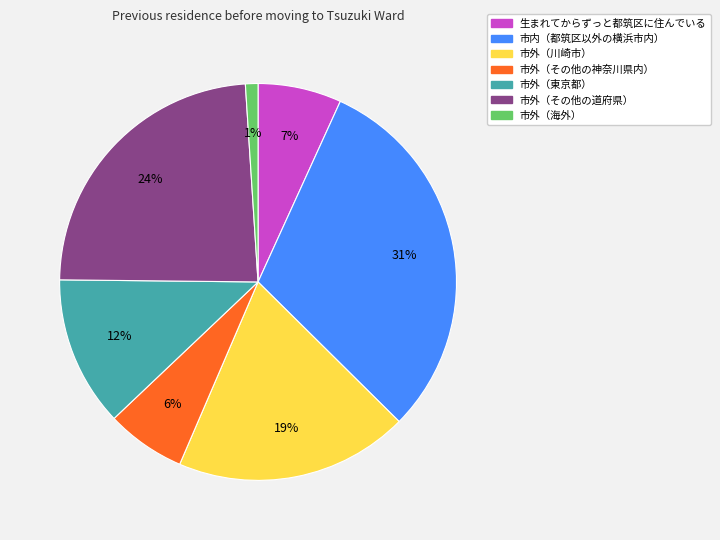

Do 市外（その他の神奈川県内） and 生まれてからずっと都筑区に住んでいる together represent more than half of the pie?

No